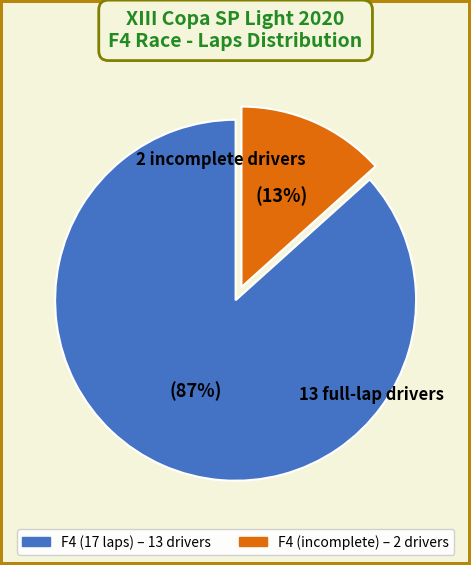

Is there a majority slice in this chart?

Yes